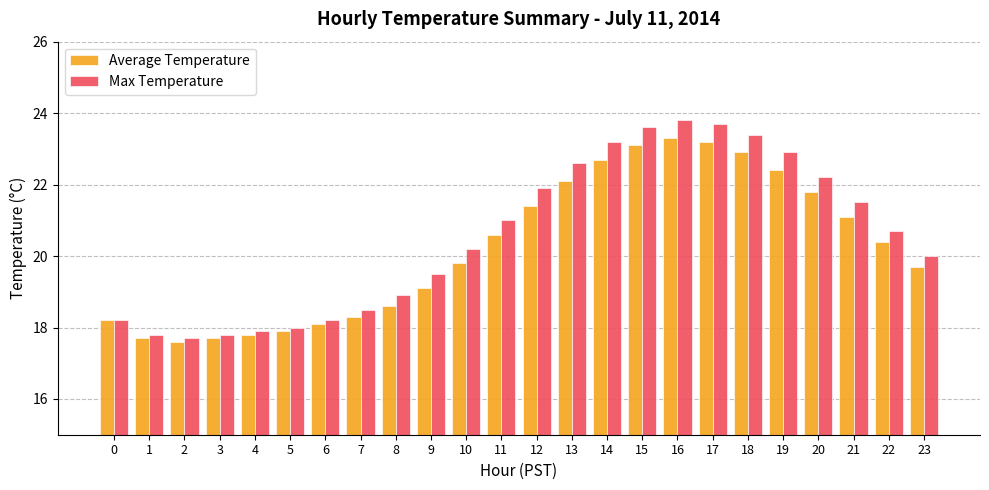

Reading left to right, what are all the values shown in this chart?

Average Temperature: 18.2	17.7	17.6	17.7	17.8	17.9	18.1	18.3	18.6	19.1	19.8	20.6	21.4	22.1	22.7	23.1	23.3	23.2	22.9	22.4	21.8	21.1	20.4	19.7
Max Temperature: 18.2	17.8	17.7	17.8	17.9	18.0	18.2	18.5	18.9	19.5	20.2	21.0	21.9	22.6	23.2	23.6	23.8	23.7	23.4	22.9	22.2	21.5	20.7	20.0